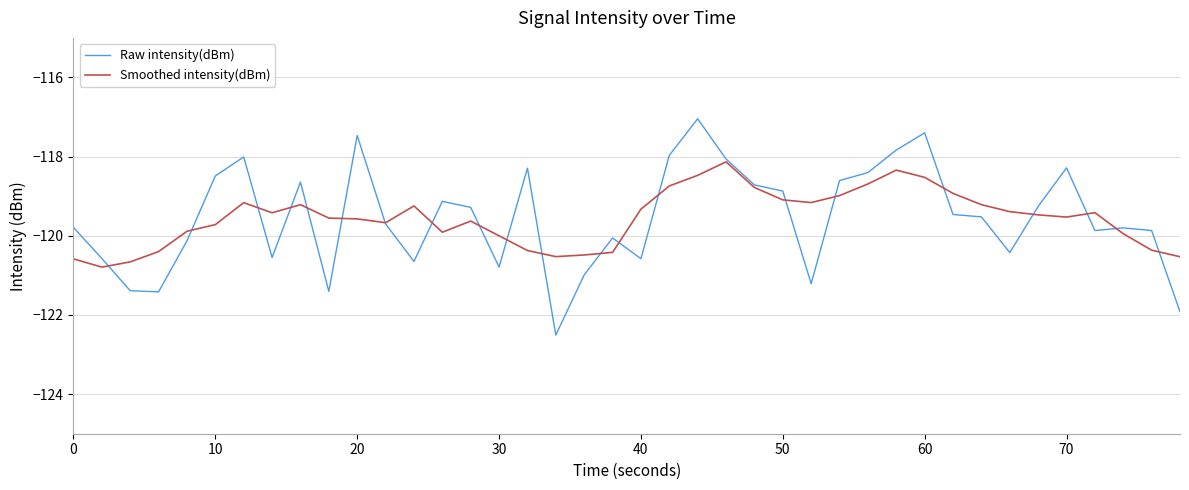

What are all the series names shown in the legend?

Raw intensity(dBm), Smoothed intensity(dBm)